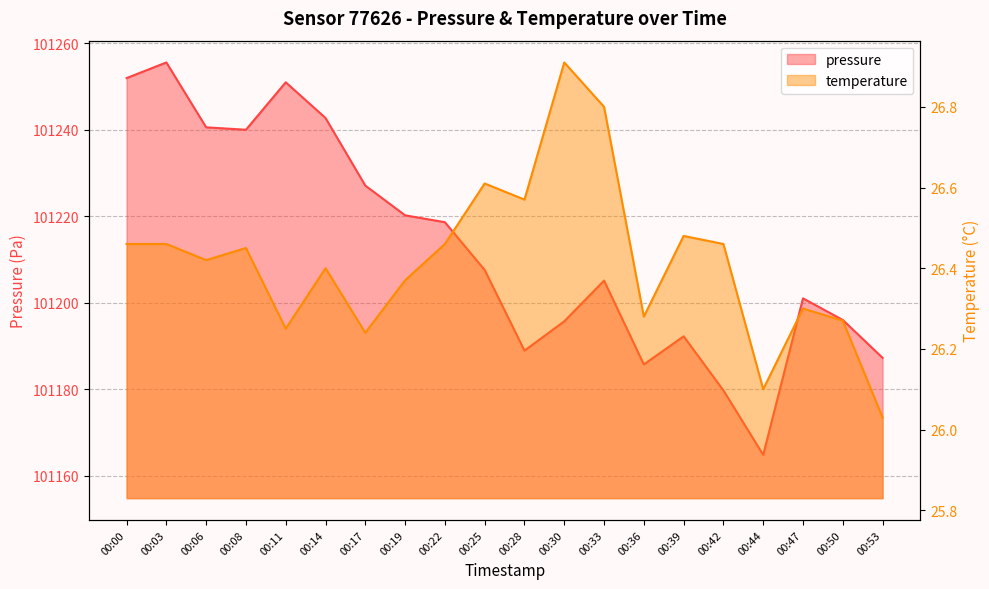

Reading left to right, list all the values displayed in this chart.

pressure: 101251.9	101255.6	101240.6	101240.0	101251.0	101242.7	101227.1	101220.2	101218.6	101207.6	101188.9	101195.7	101205.1	101185.8	101192.2	101179.8	101164.8	101201.0	101196.0	101187.3
temperature: 26.5	26.5	26.4	26.4	26.2	26.4	26.2	26.4	26.5	26.6	26.6	26.9	26.8	26.3	26.5	26.5	26.1	26.3	26.3	26.0